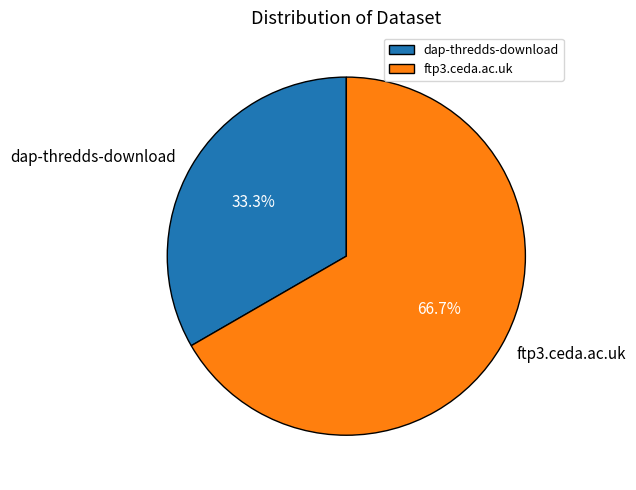

What is the ratio of the value at ftp3.ceda.ac.uk to the value at dap-thredds-download?

2.0